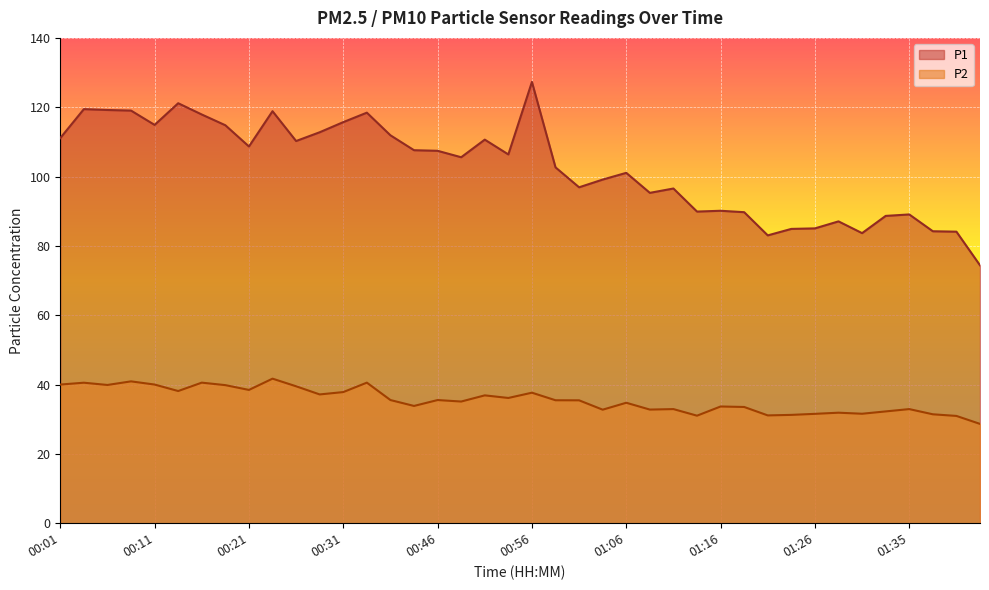

List the labels in order of P2 value, largest first.

00:23, 00:08, 00:16, 00:34, 00:04, 00:01, 00:11, 00:06, 00:18, 00:26, 00:21, 00:13, 00:31, 00:56, 00:29, 00:51, 00:54, 00:36, 00:46, 00:59, 01:01, 00:49, 01:06, 00:41, 01:16, 01:18, 01:11, 01:35, 01:08, 01:03, 01:33, 01:28, 01:30, 01:26, 01:38, 01:23, 01:21, 01:13, 01:40, 01:43